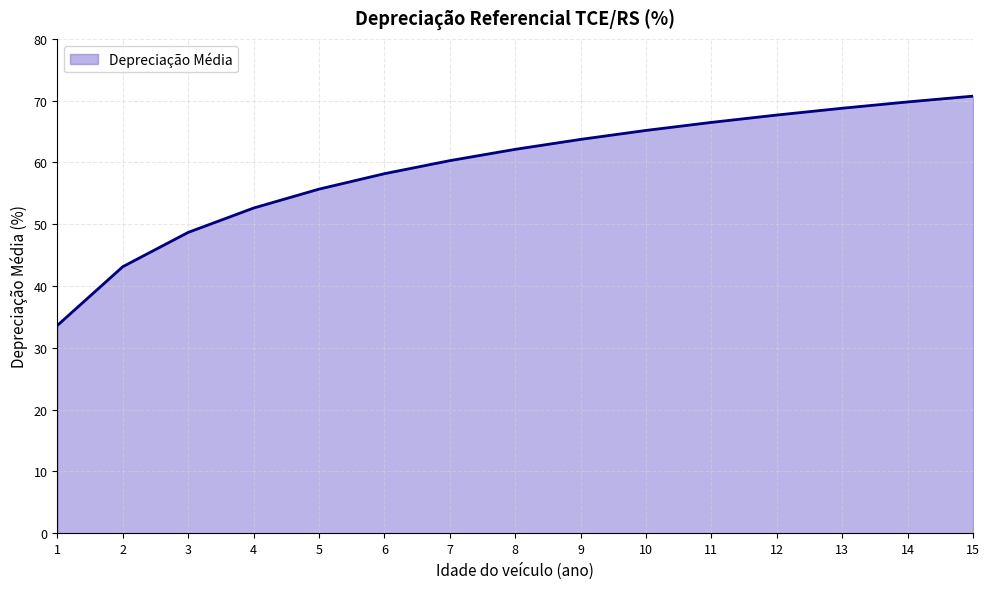

Where is the data nearest to the value 52?

4